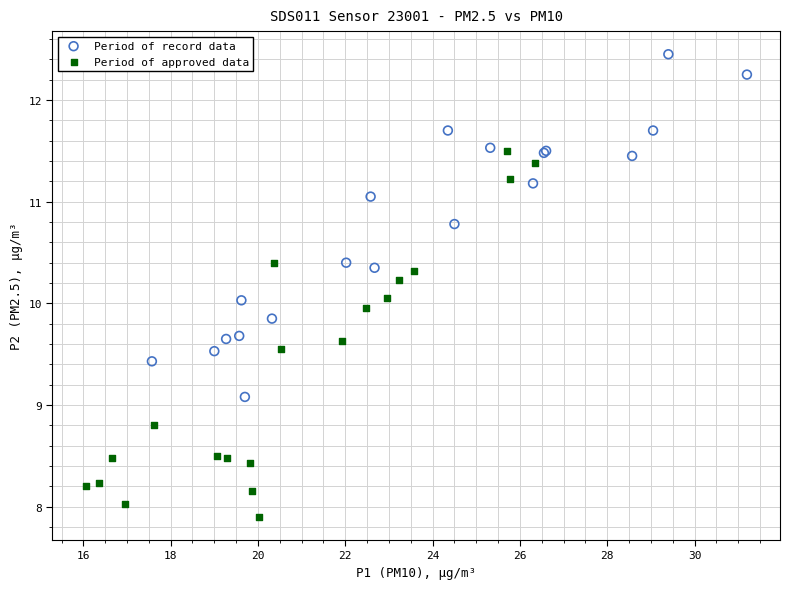

What are all the series names shown in the legend?

Period of record data, Period of approved data